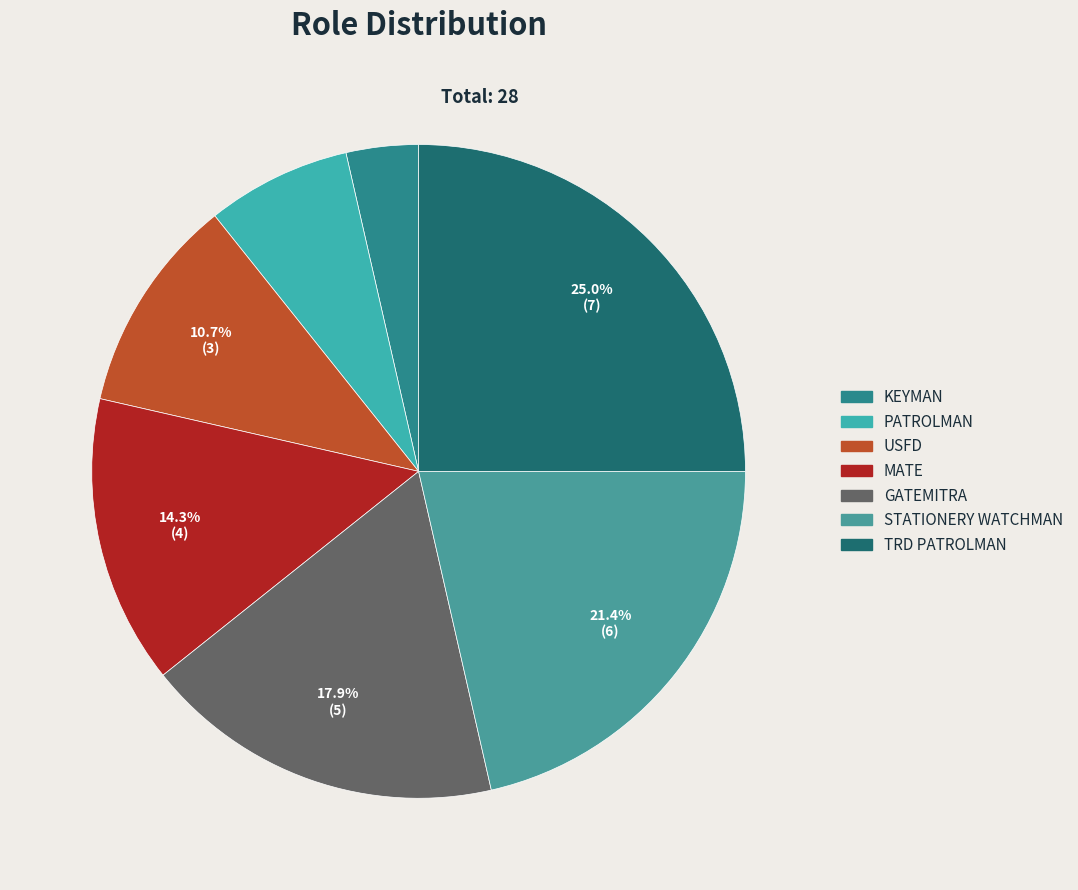

How many segments does this pie chart have?

7